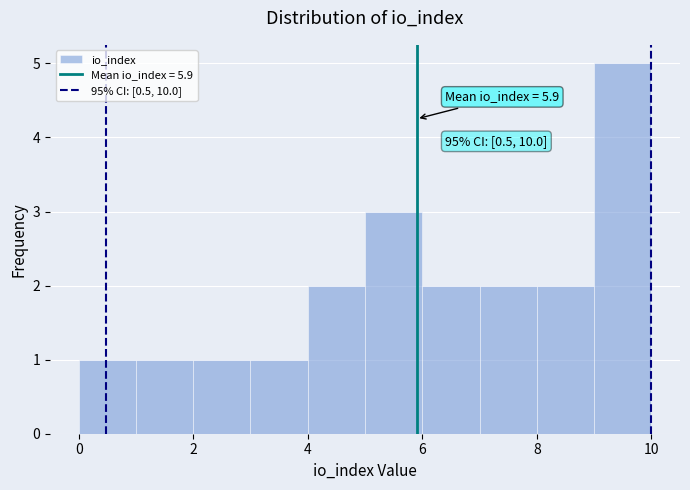

Over which range of the x-axis is the bar tallest?

9 to 10